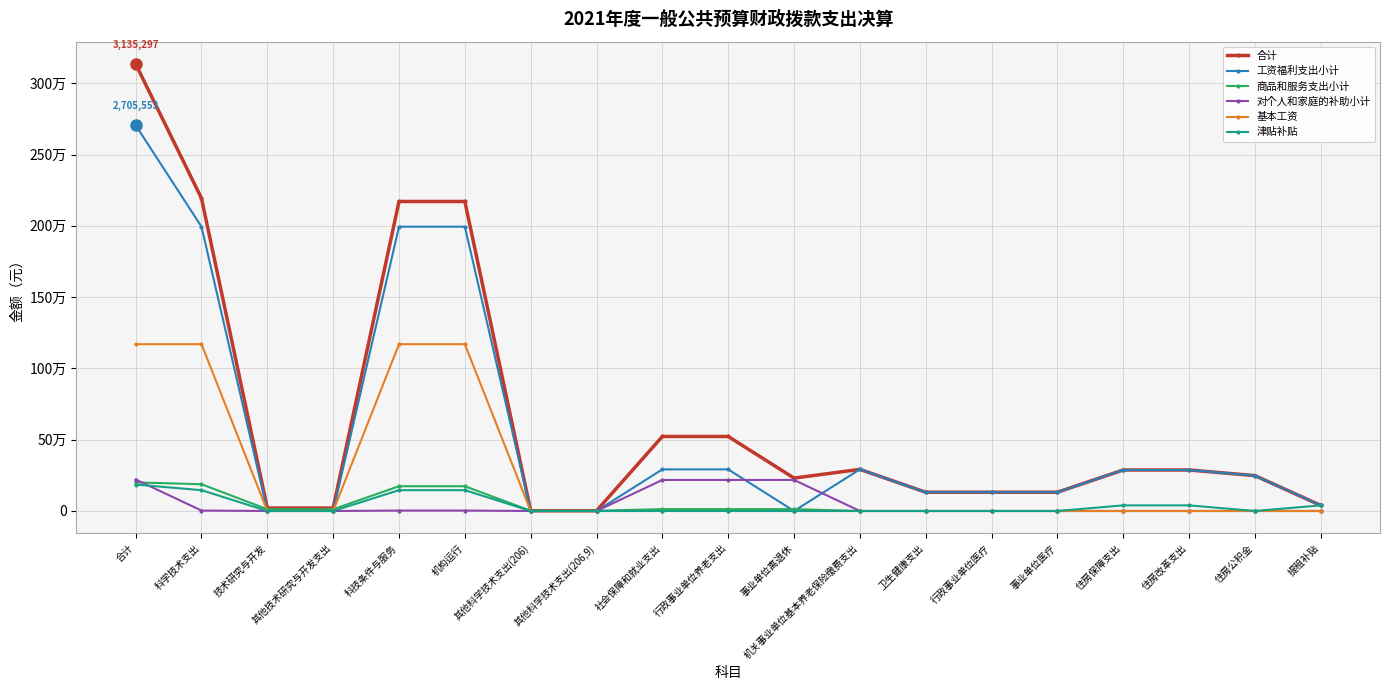

What is the difference between the maximum and minimum values in the 基本工资 series?

1170029.8